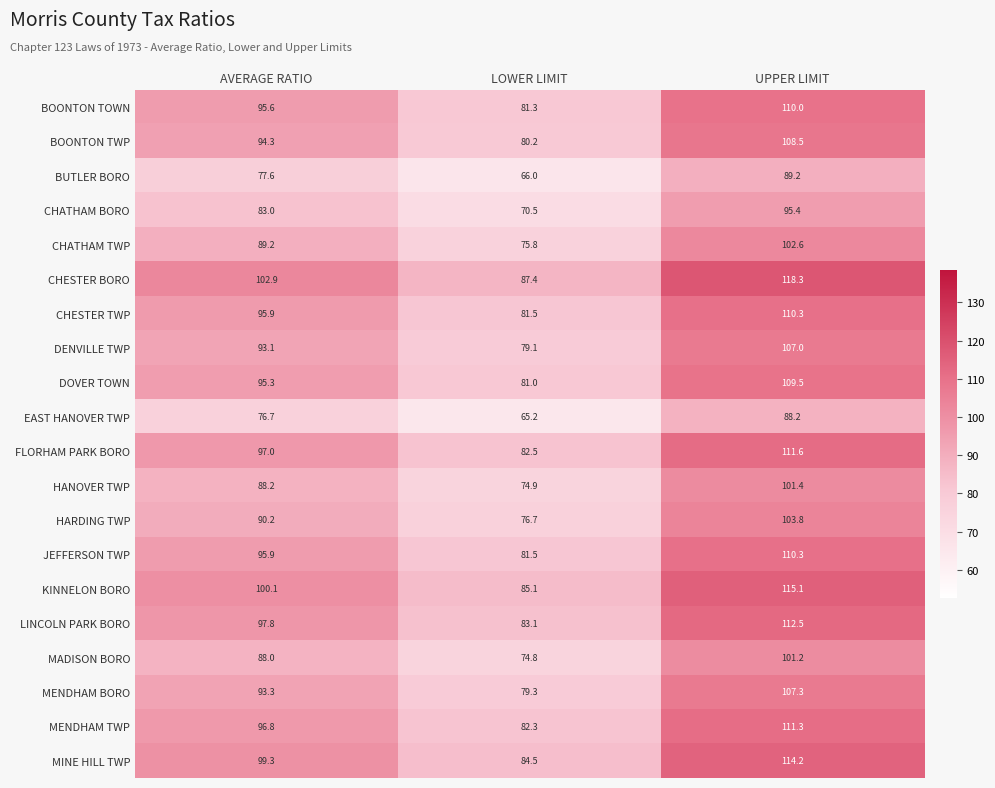

How many data points in JEFFERSON TWP are above 95?

2